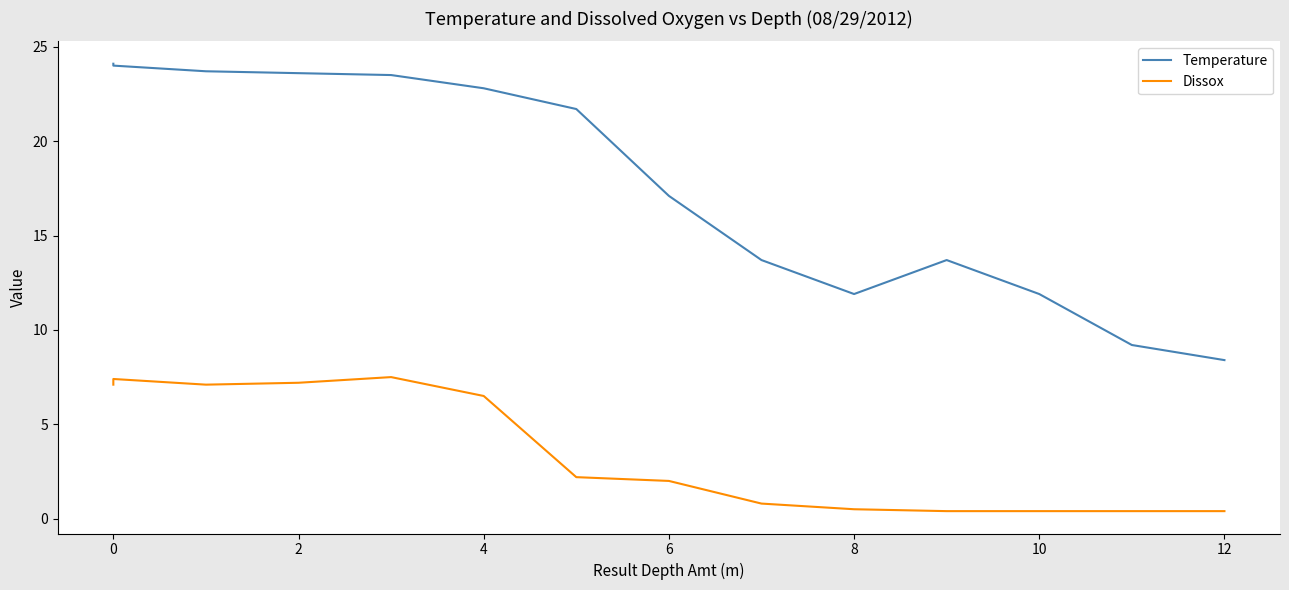

Which series has the largest total across all categories?

Temperature